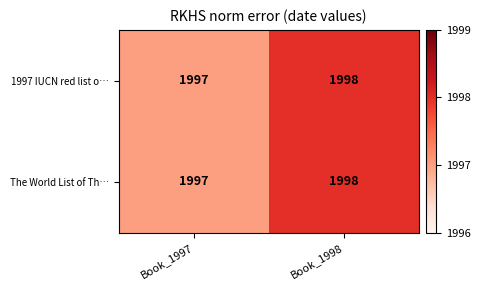

At which label is 1997 IUCN red list o… closest to 1997?

Book_1997